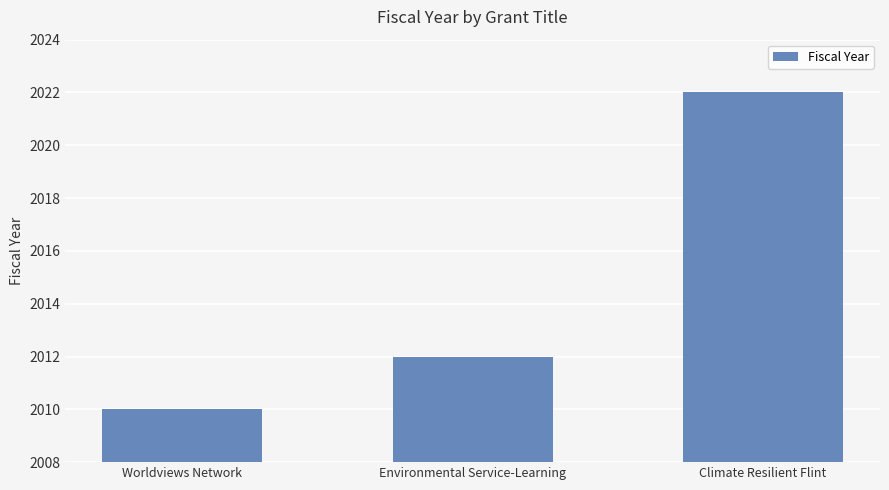

Read the value at Worldviews Network, to the nearest 10.

2010